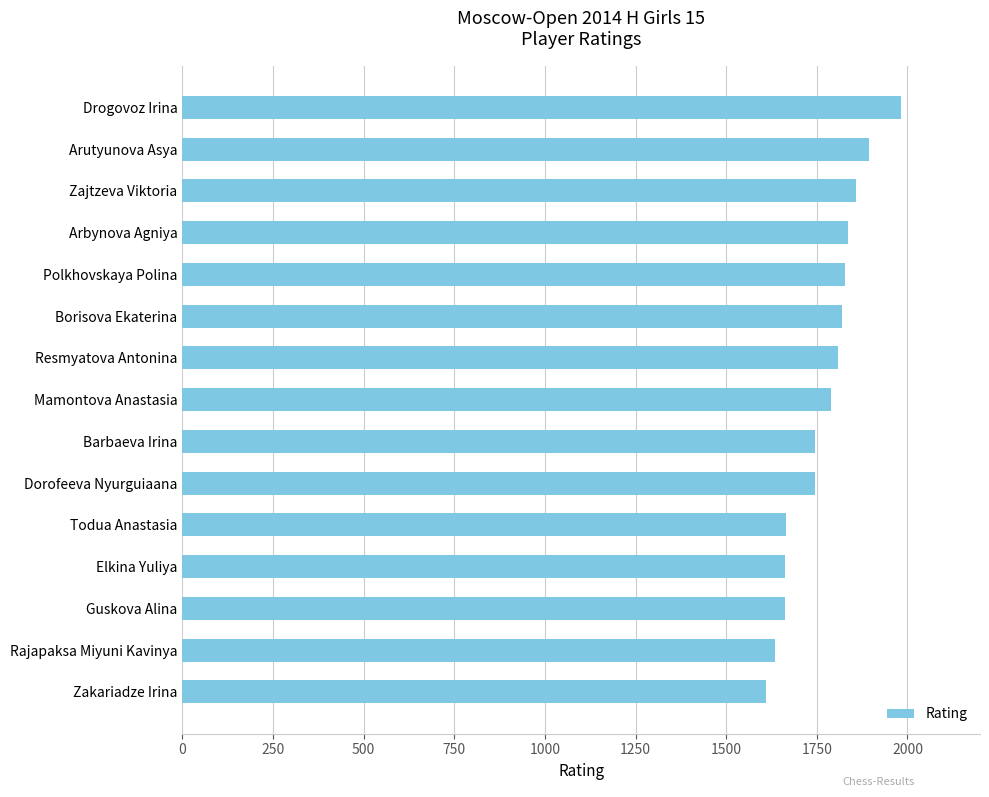

Is it true that the value at Arbynova Agniya is 3099?

False